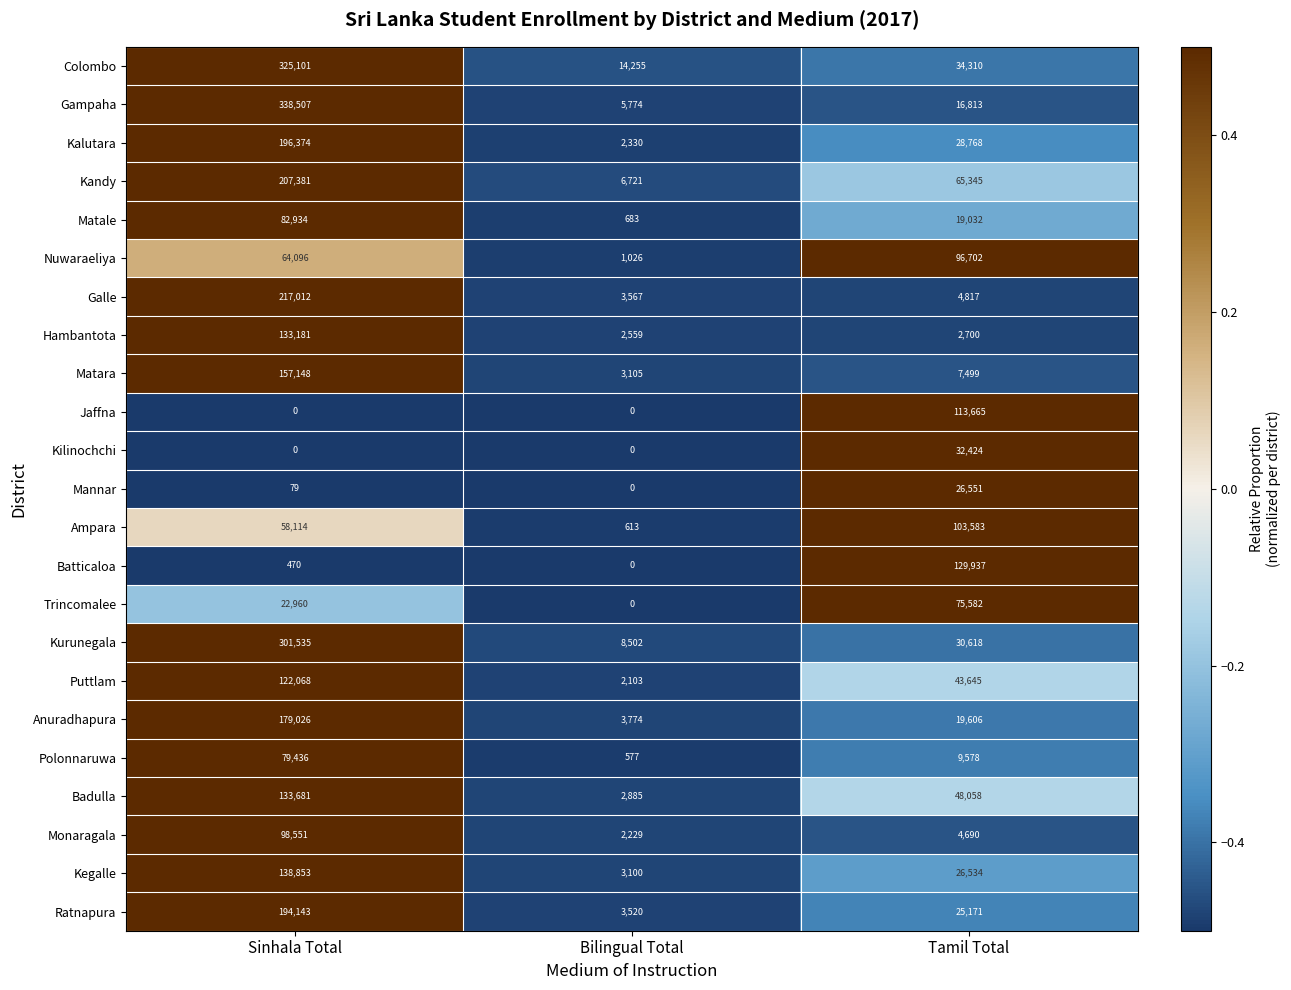

What is the highest value of the Polonnaruwa series?

79436